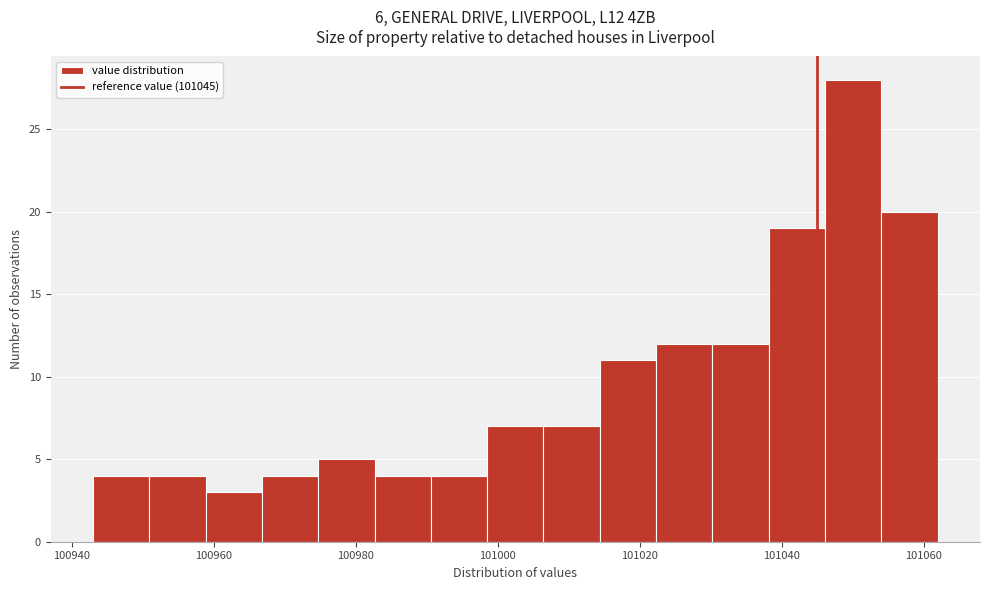

Around what value on the x-axis is the tallest bar? Give the approximate position of its centre, as read against the axis.

101050